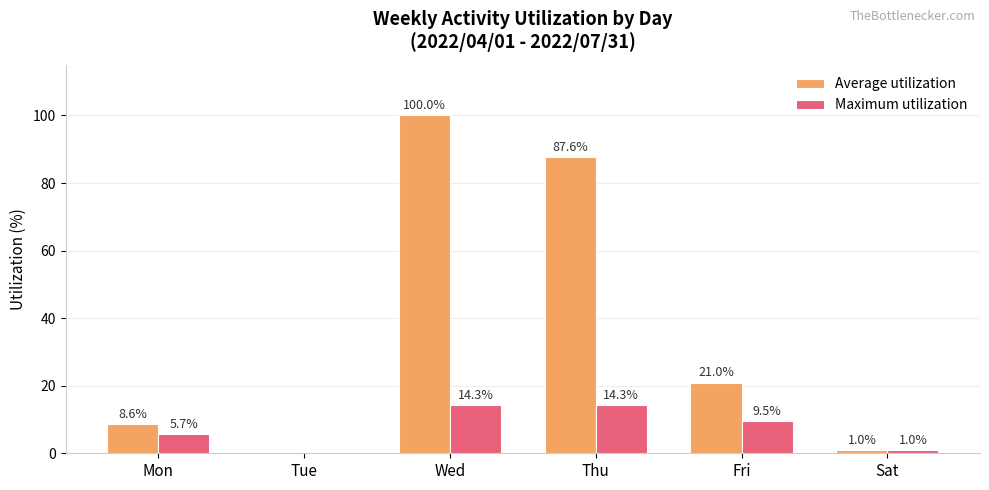

What is the difference between the Maximum utilization values at Wed and Tue?

14.3